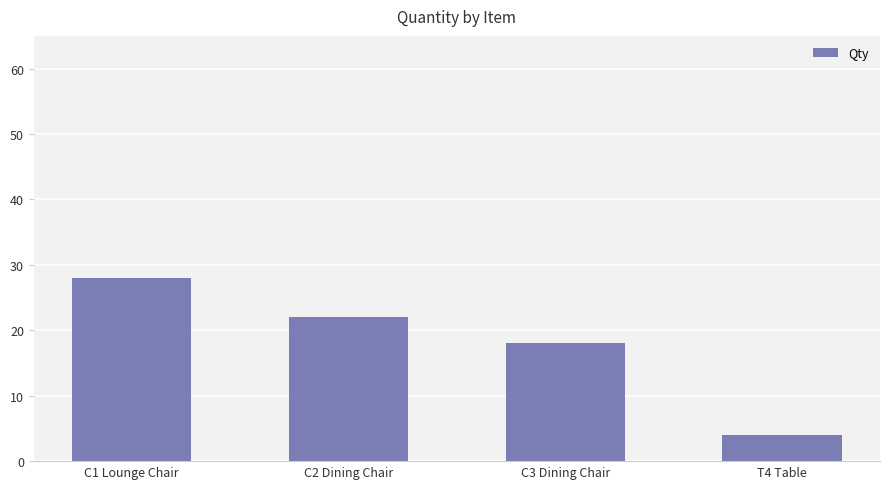

Does the chart contain stacked bars?

No